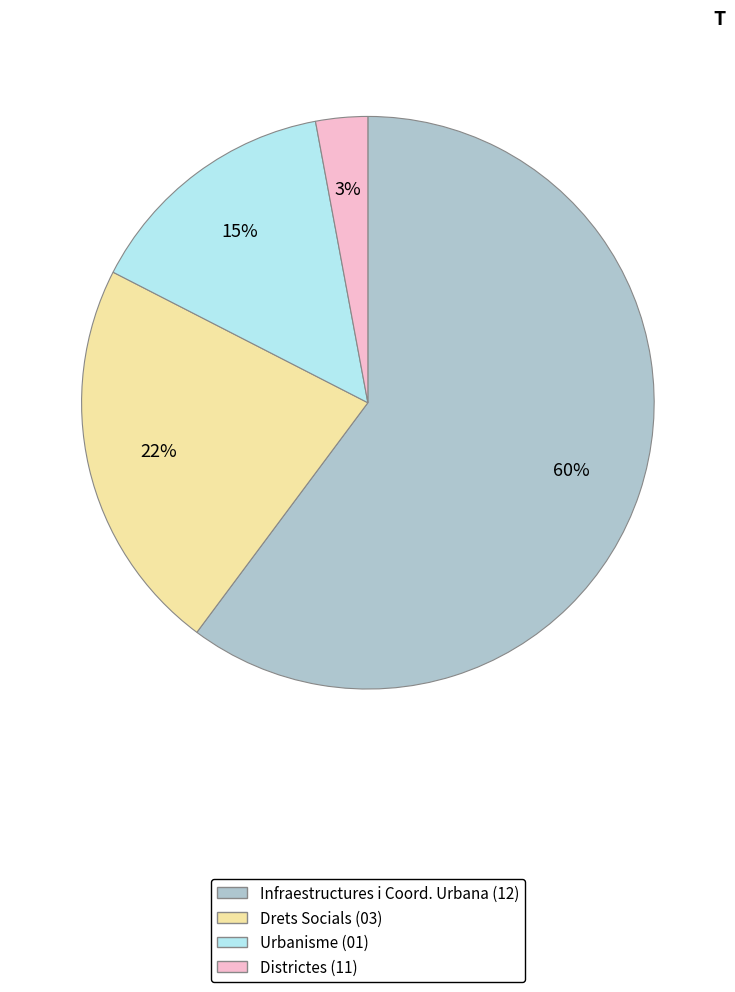

To the nearest percent, what is the average slice percentage?

25%